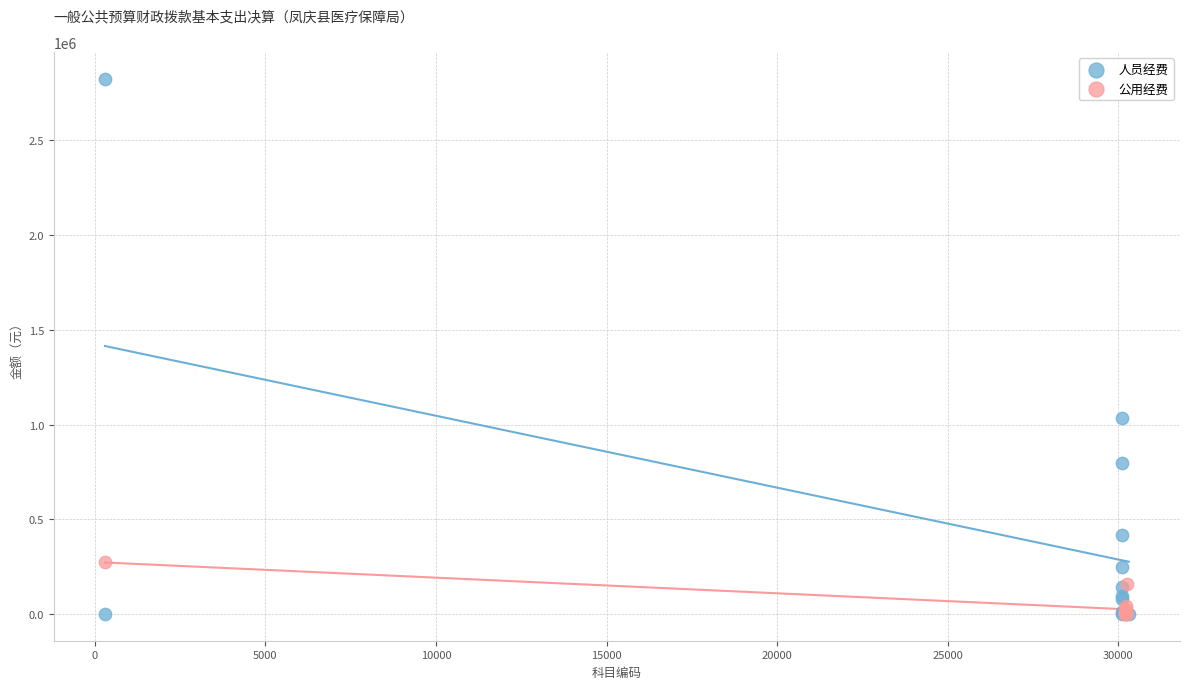

Which series contains the highest Y value?

人员经费